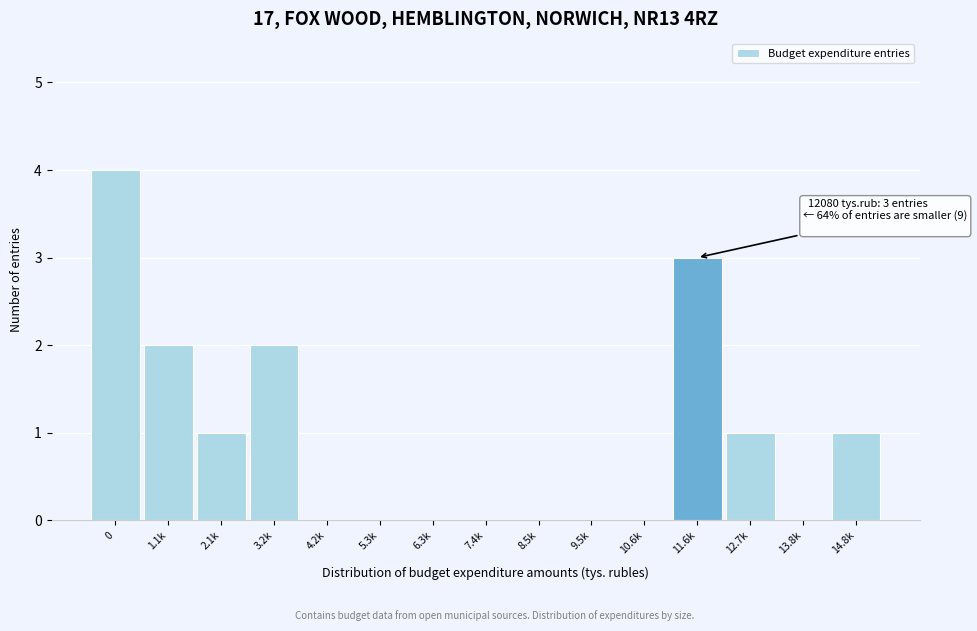

Reading left to right, transcribe all the data shown in this chart.

0=4	1.1k=2	2.1k=1	3.2k=2	4.2k=0	5.3k=0	6.3k=0	7.4k=0	8.5k=0	9.5k=0	10.6k=0	11.6k=3	12.7k=1	13.8k=0	14.8k=1